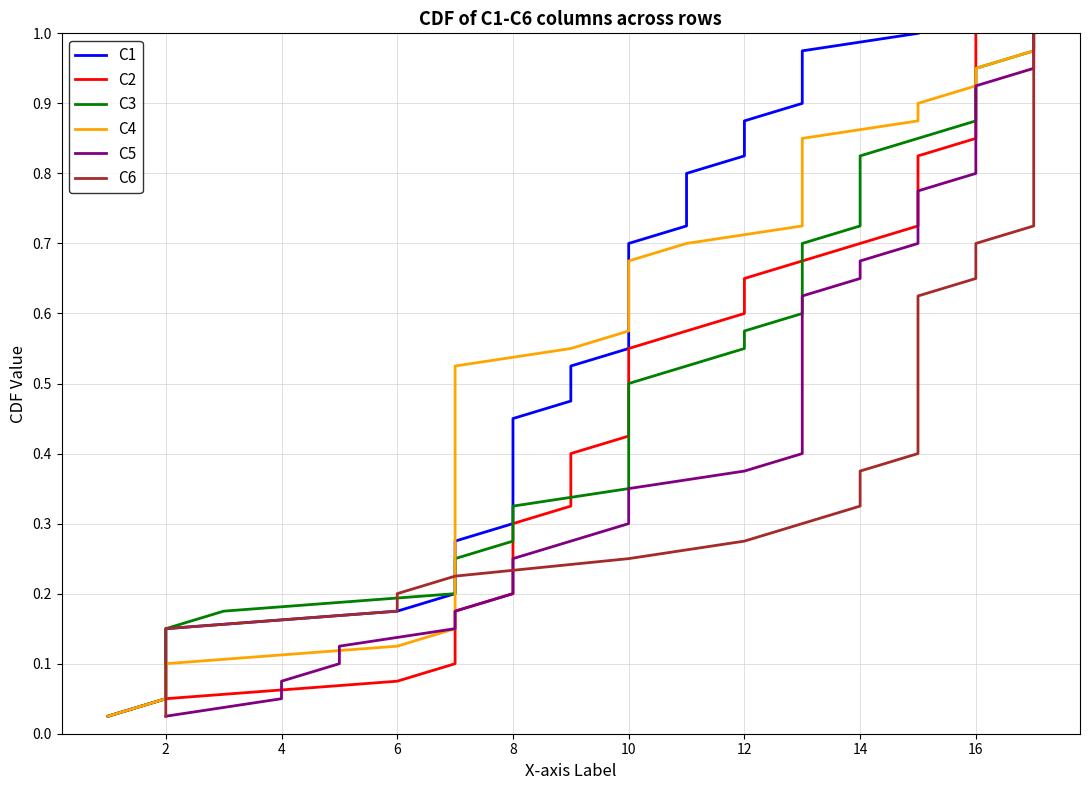

True or false: C5 and C4 intersect in this chart.

False